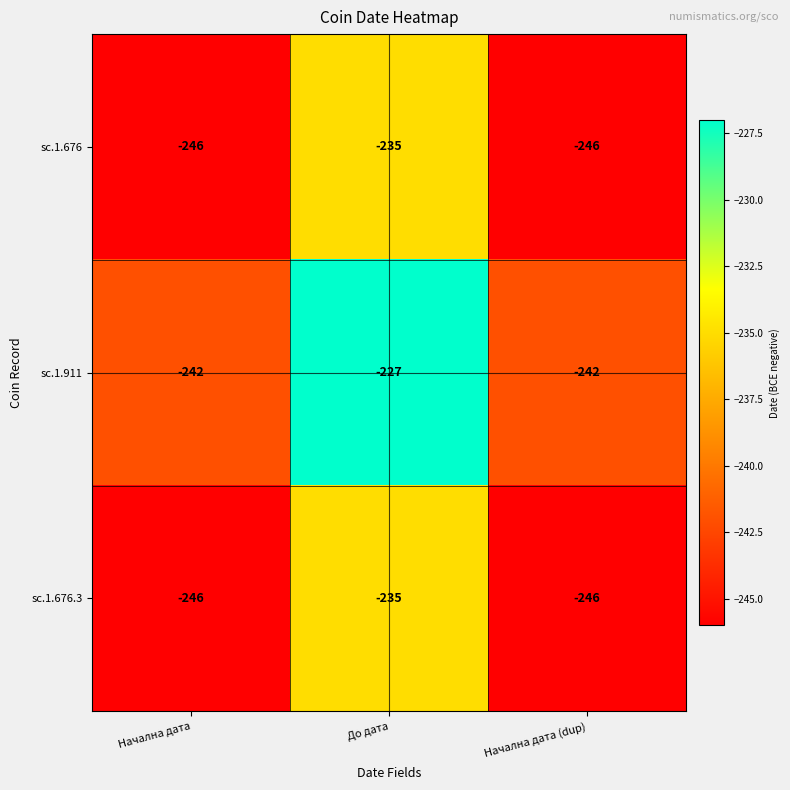

At which category is the sum across all series the highest?

До дата